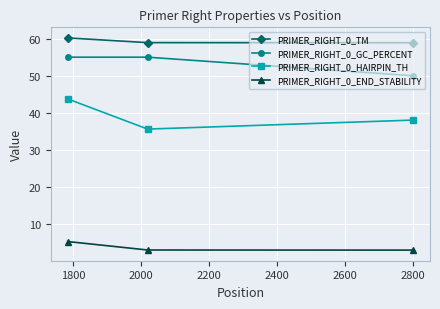

Which series has the largest total across all categories?

PRIMER_RIGHT_0_TM